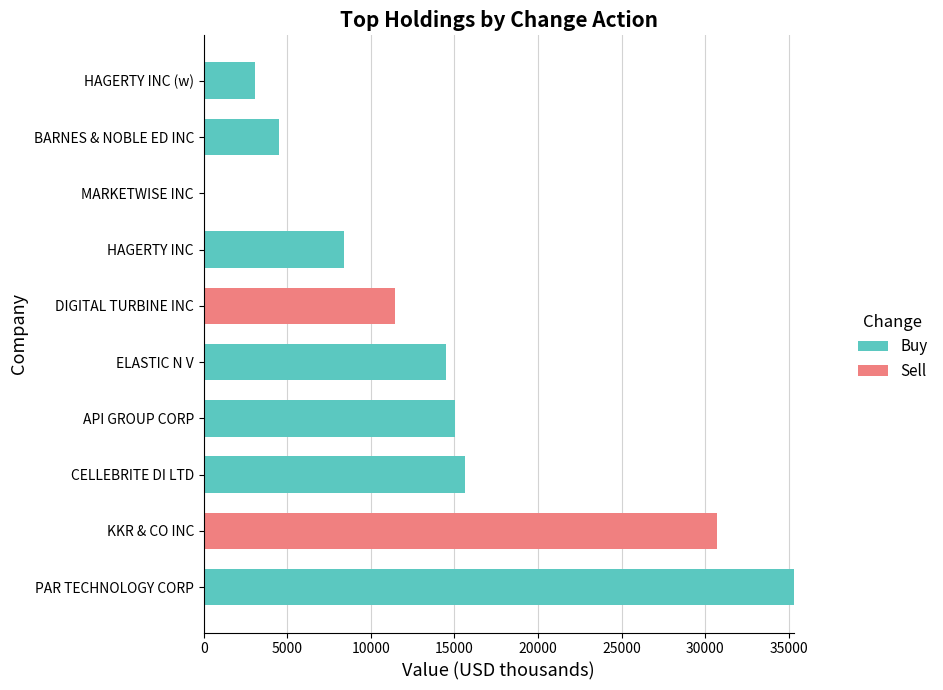

What is the maximum value for Buy?

35306